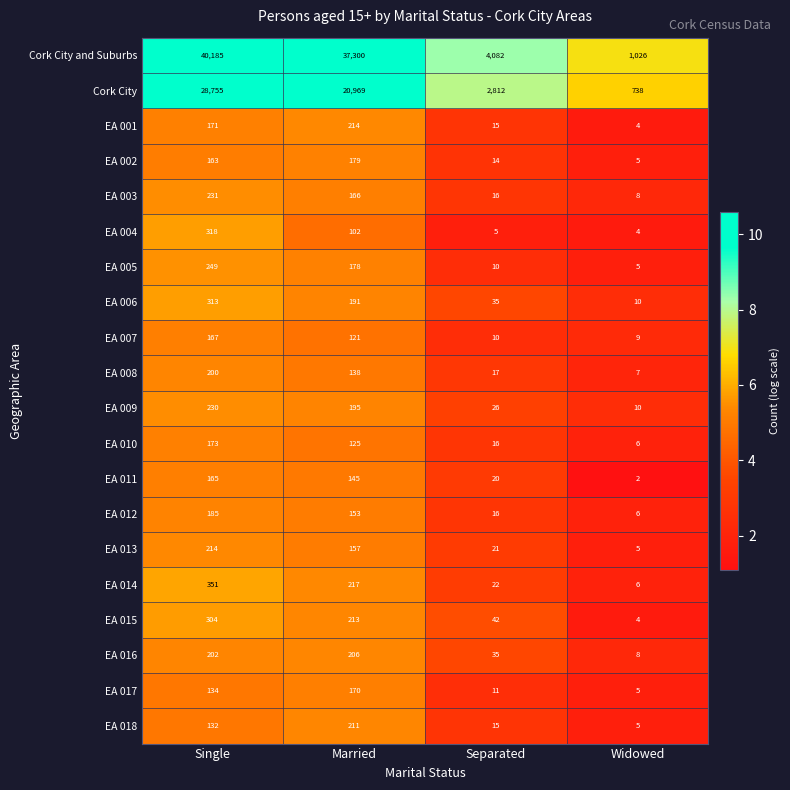

Which series has the widest spread of values?

Cork City and Suburbs